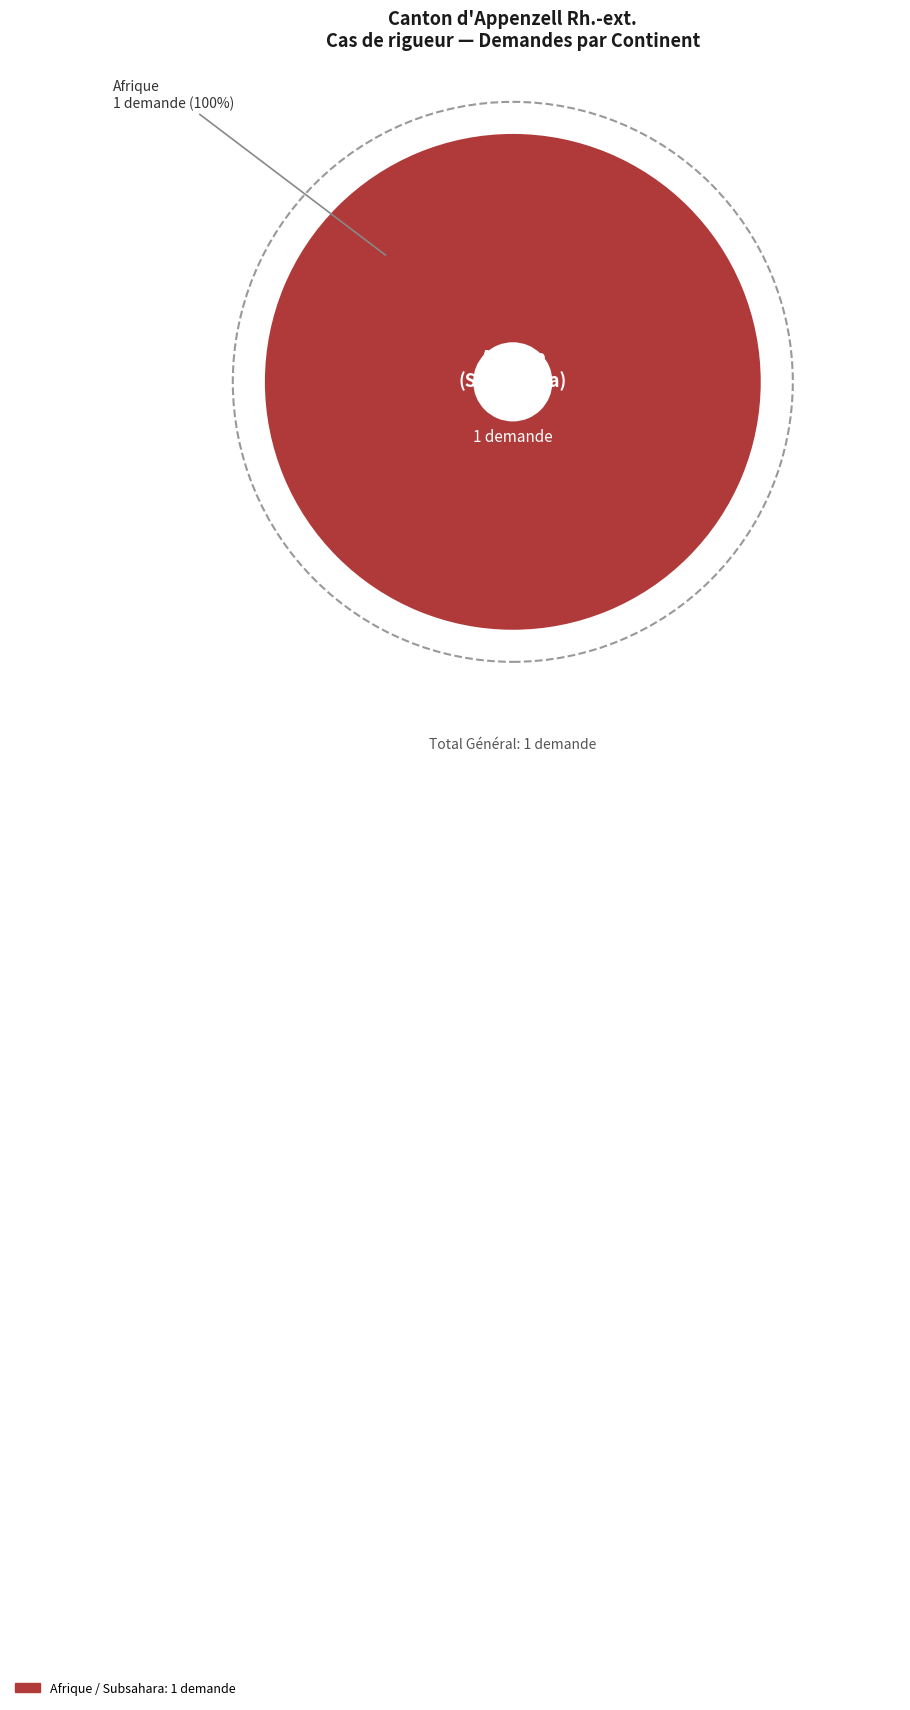

To the nearest percent, what is the difference between the Océanie and Afrique slice percentages?

100%